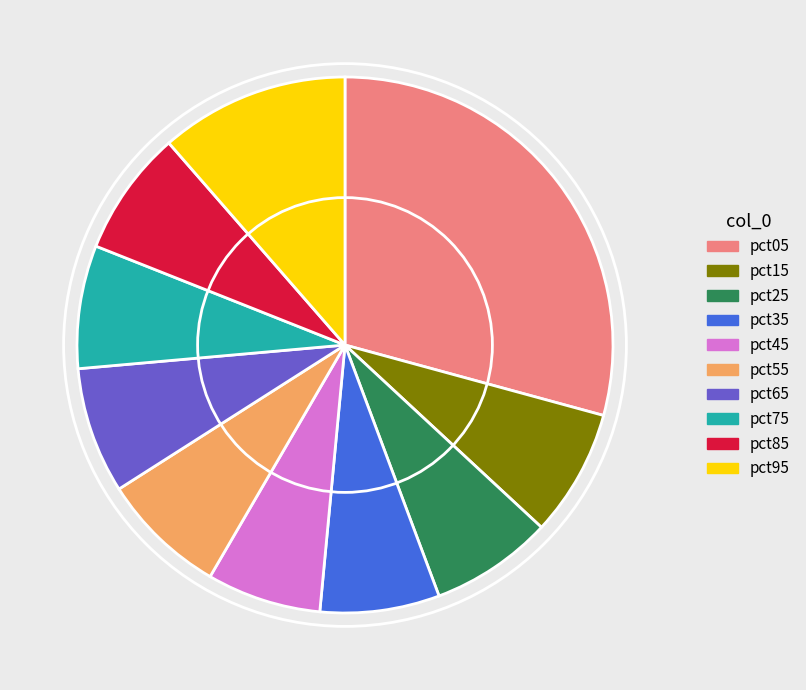

Does any single category account for the majority?

No